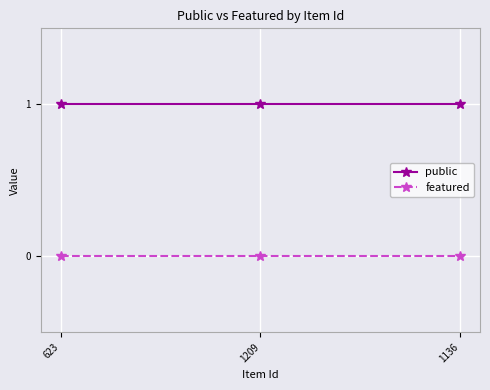

Is the value of public at 623 greater than the value of featured at 1136?

Yes